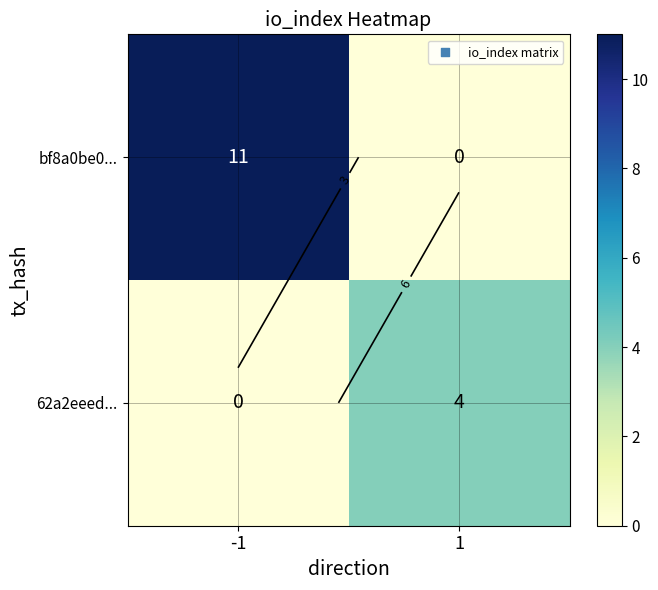

What is the sum of the bf8a0be0... values at -1 and 1?

11